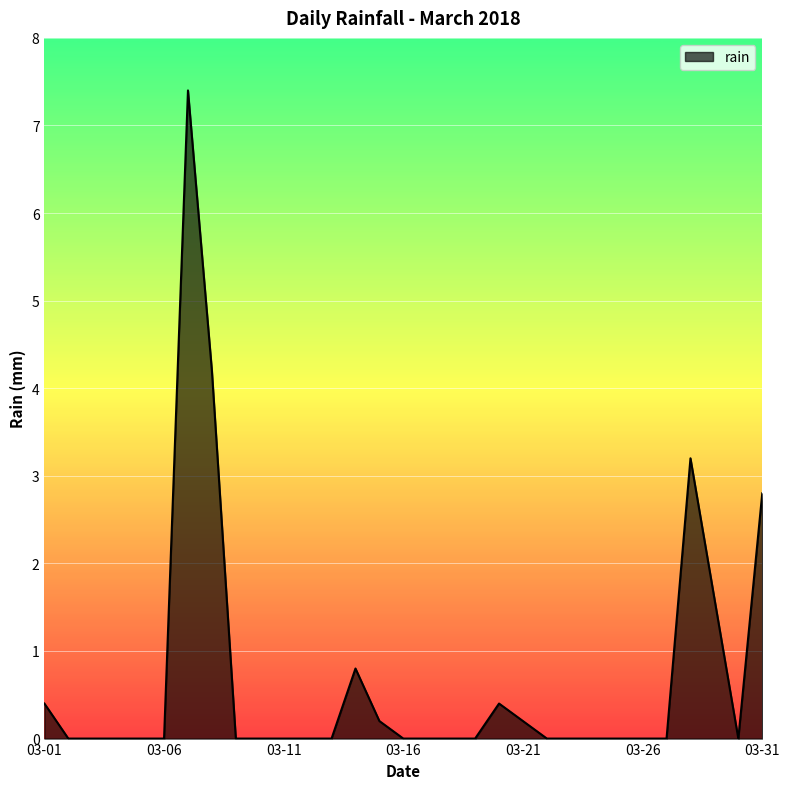

How many lines are shown in the chart?

1